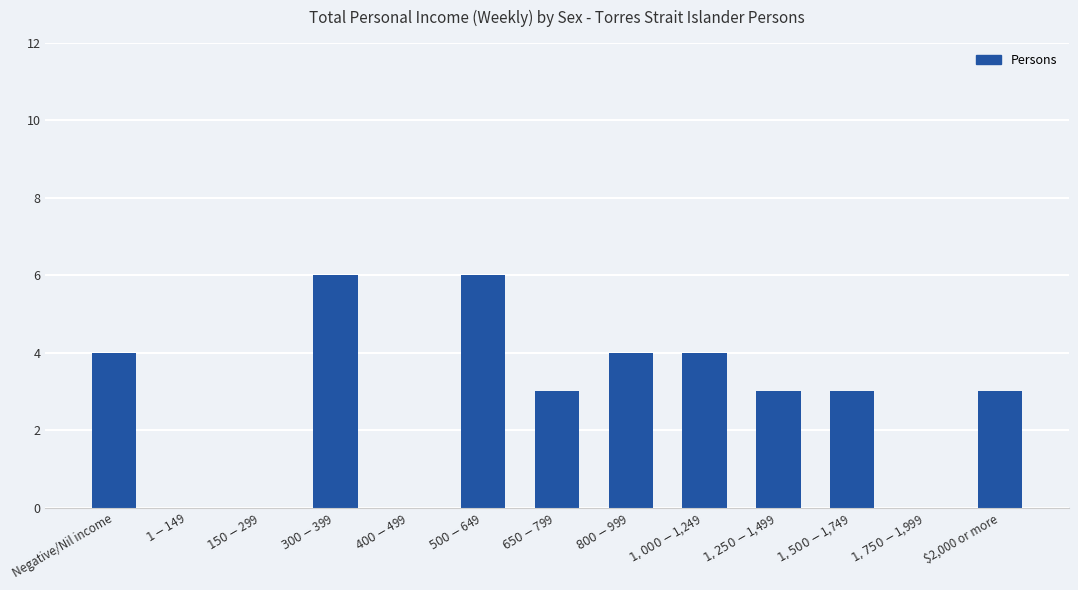

What is the sum of all values?

36